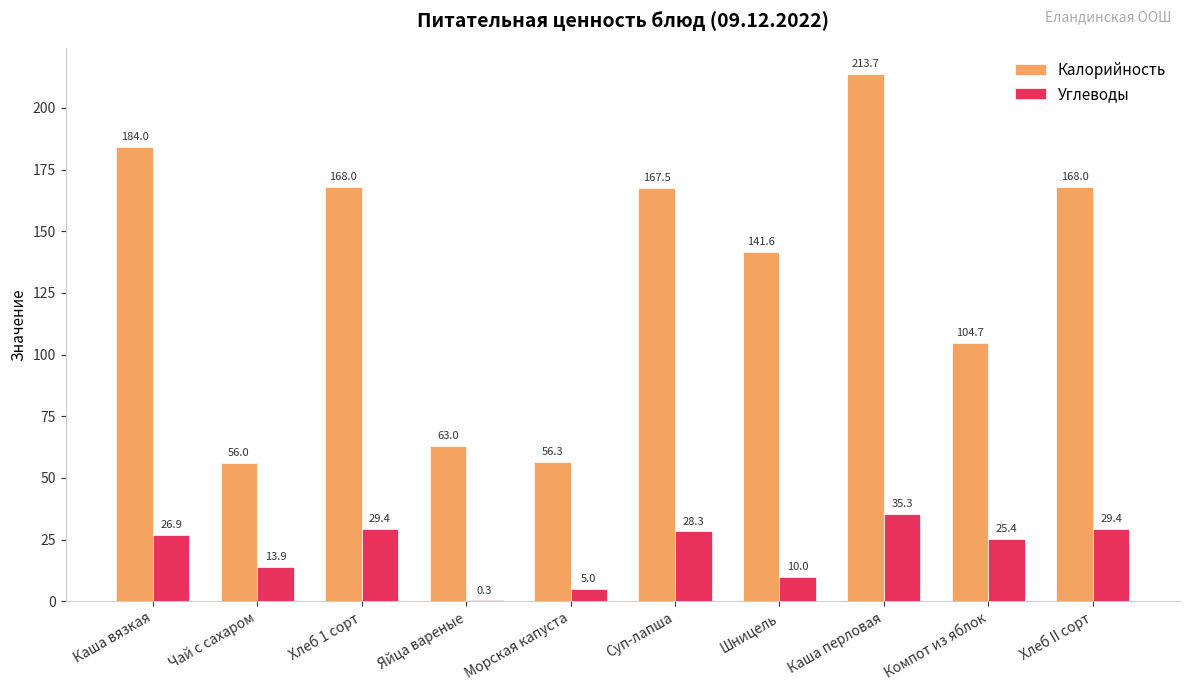

At which label is Углеводы closest to 17?

Чай с сахаром